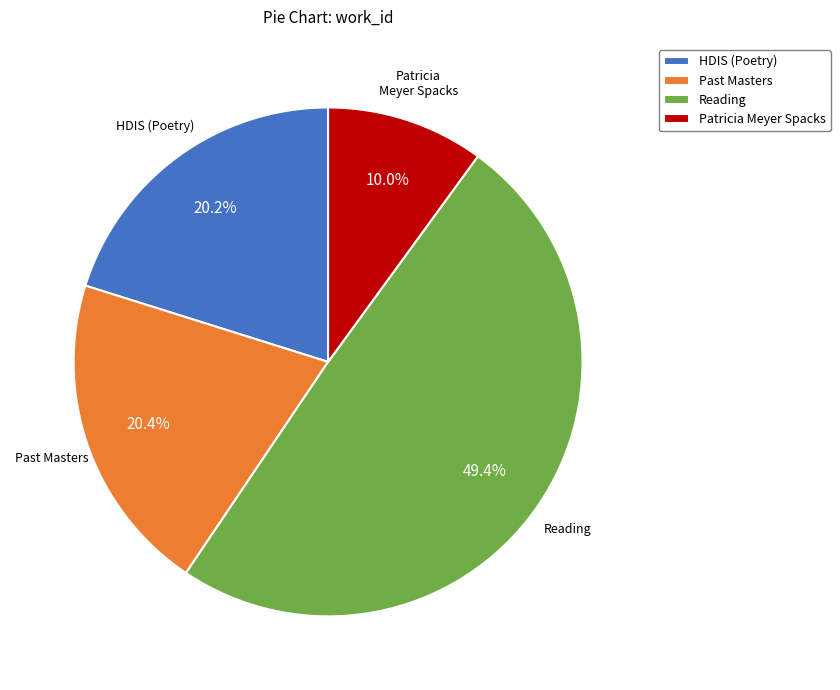

Is the sum of Past Masters and Reading greater than half?

Yes